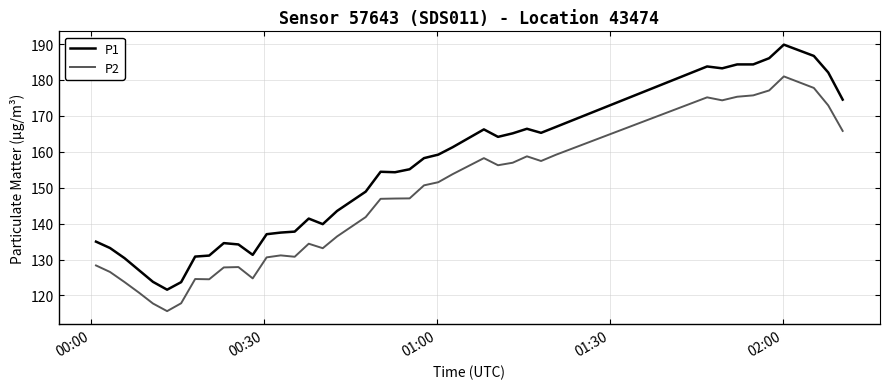

Which series has the largest range (max minus min)?

P1